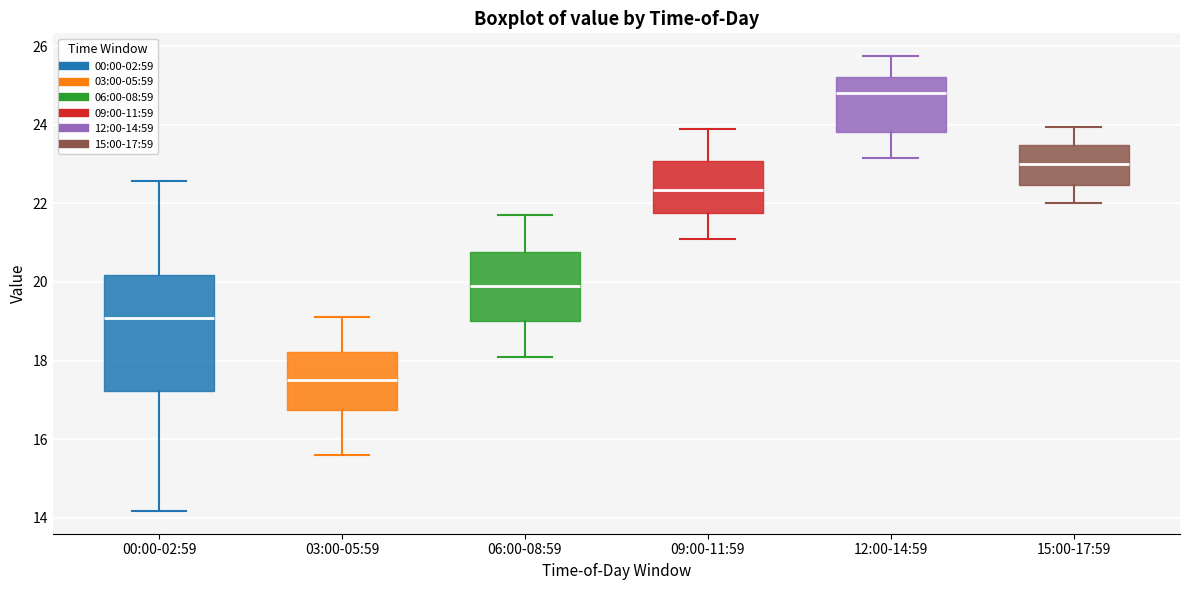

Reading left to right, transcribe this box plot: for each box, give where its median line is, the range the box spans, and where its two whiskers end, as read against the y-axis. The values are not printed on the chart, so give them approximately, as read against the axis.

00:00-02:59: median 19.0, box 17.2 to 20.2, whiskers 14.2 to 22.6
03:00-05:59: median 17.6, box 16.8 to 18.2, whiskers 15.6 to 19.2
06:00-08:59: median 20.0, box 19.0 to 20.8, whiskers 18.2 to 21.8
09:00-11:59: median 22.4, box 21.8 to 23.0, whiskers 21.2 to 24.0
12:00-14:59: median 24.8, box 23.8 to 25.2, whiskers 23.2 to 25.8
15:00-17:59: median 23.0, box 22.4 to 23.4, whiskers 22.0 to 24.0